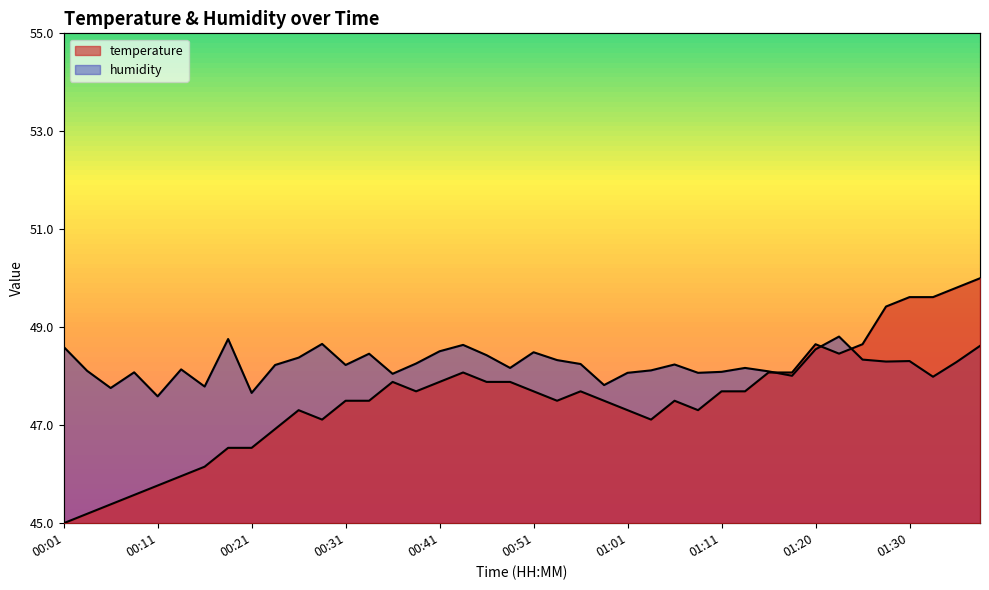

Read the temperature value at 00:58.

47.5